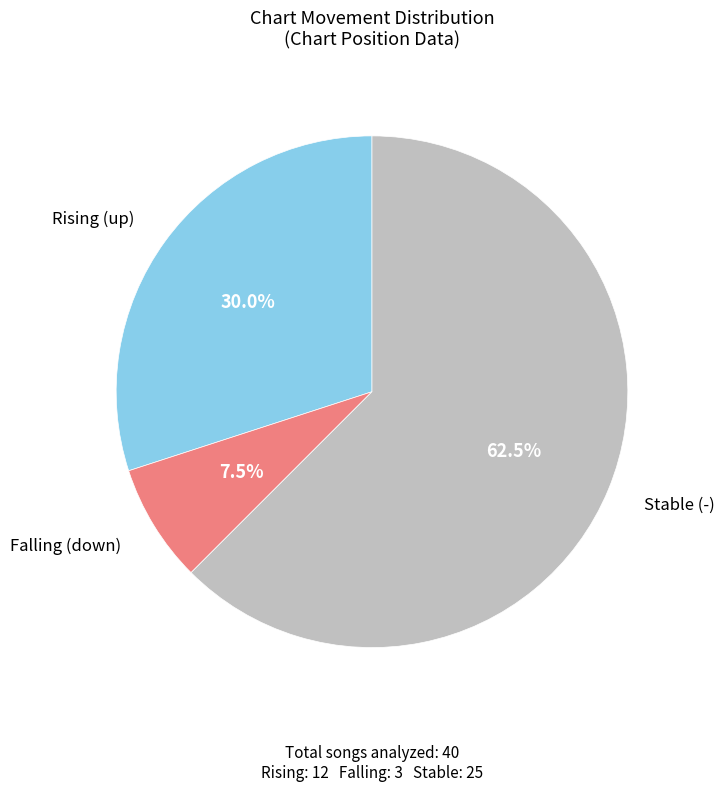

Does any single category account for the majority?

Yes